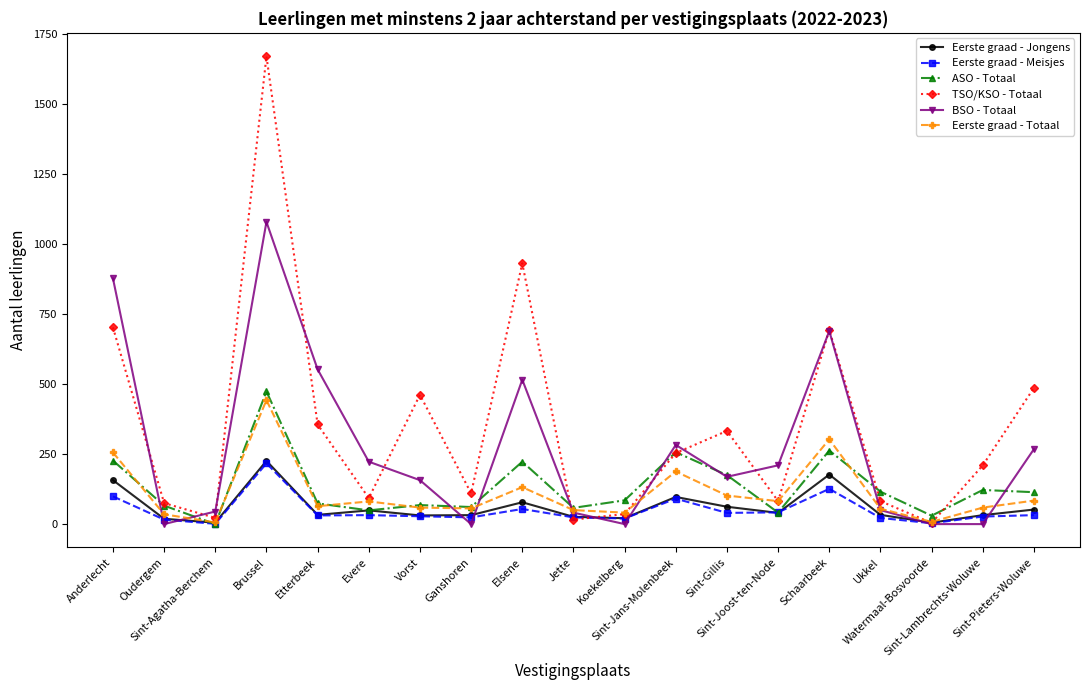

True or false: Eerste graad - Totaal has more than 2 interior local peaks.

True